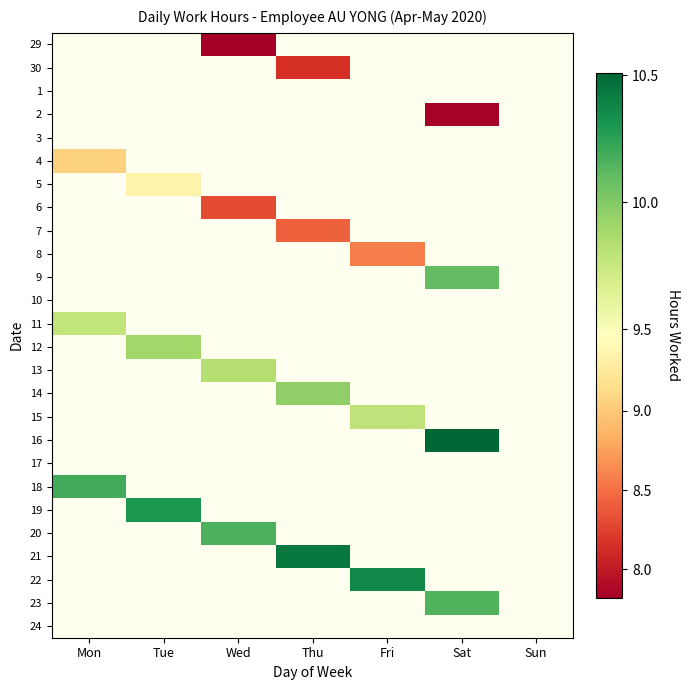

What is the maximum value shown in the chart?

10.5